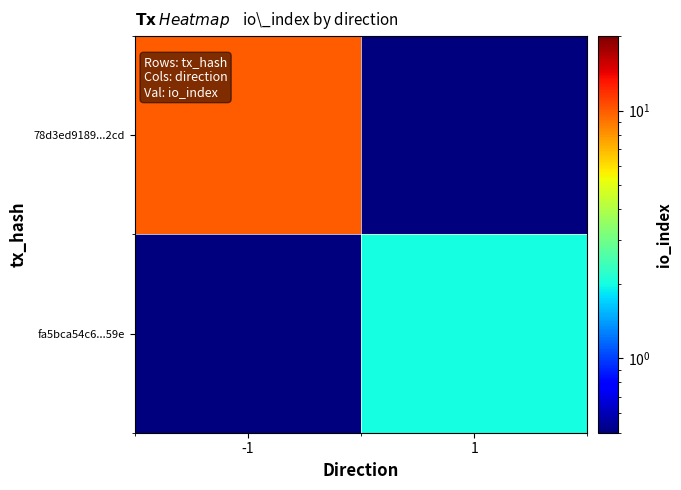

At which category is the sum across all series the highest?

-1